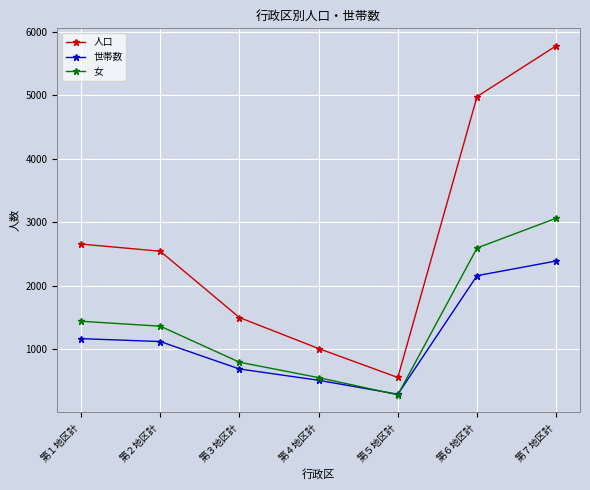

List the series in order of their overall mean, highest first.

人口, 女, 世帯数